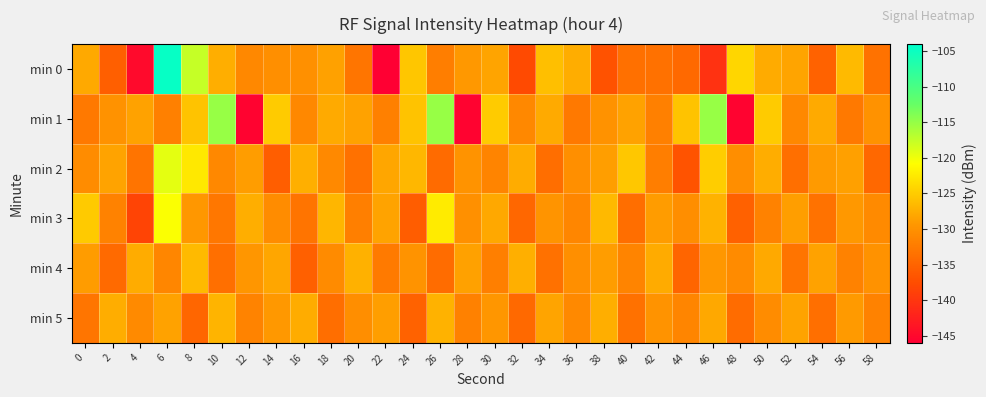

At 16, list the series in order from smallest to largest.

min 4, min 3, min 1, min 0, min 5, min 2